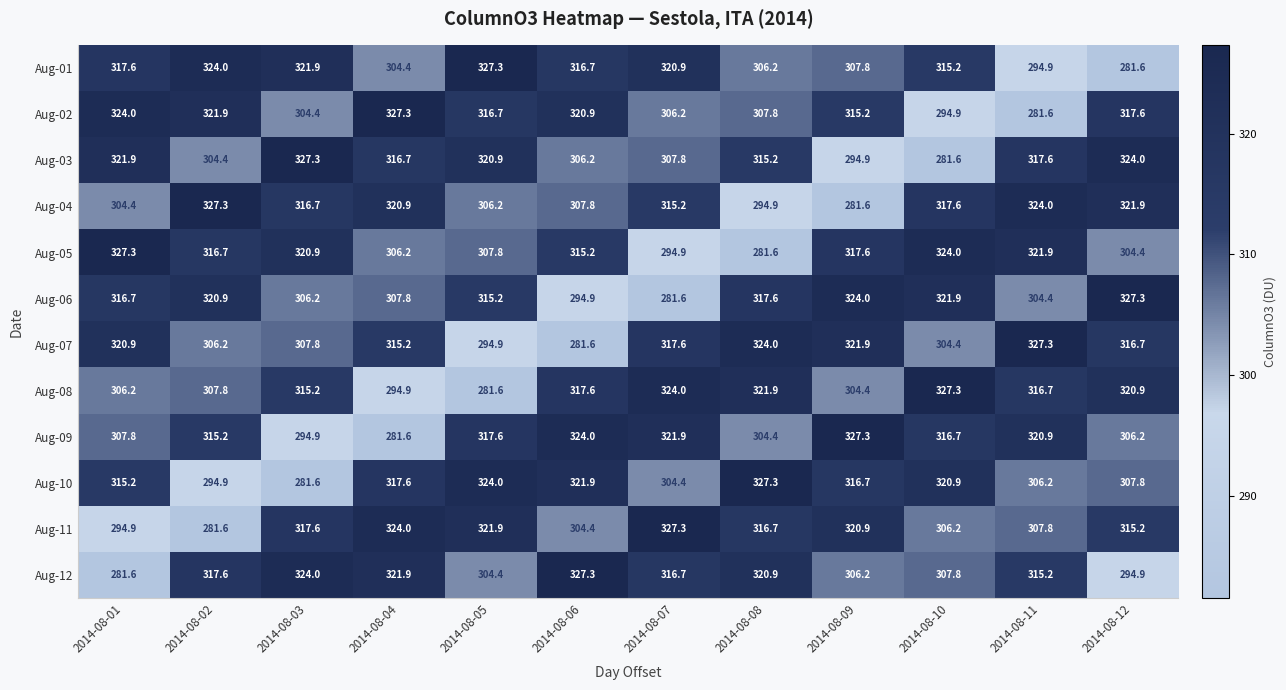

At which label does Aug-04 reach its peak?

2014-08-02